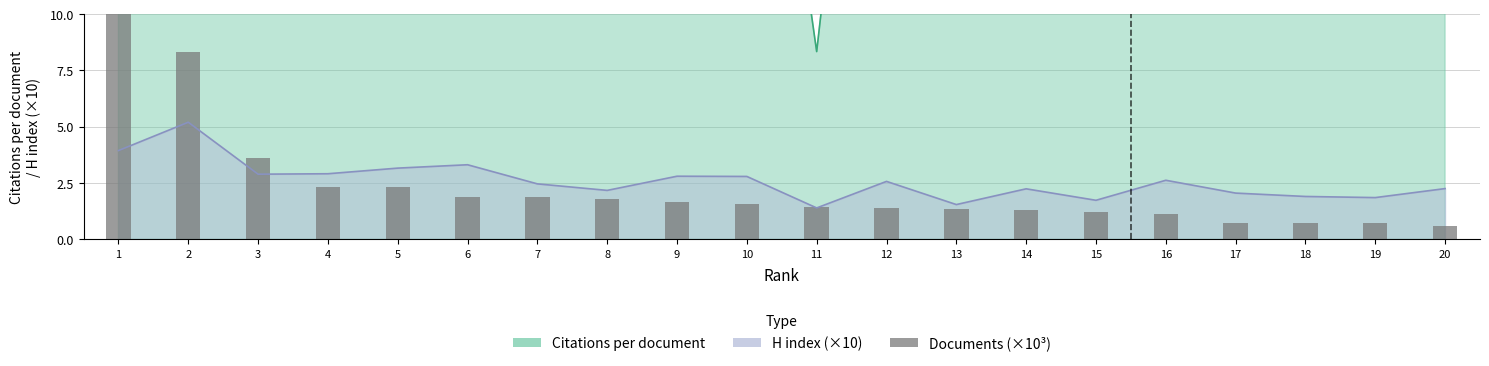

True or false: the data shows 1.6 at 9.

True